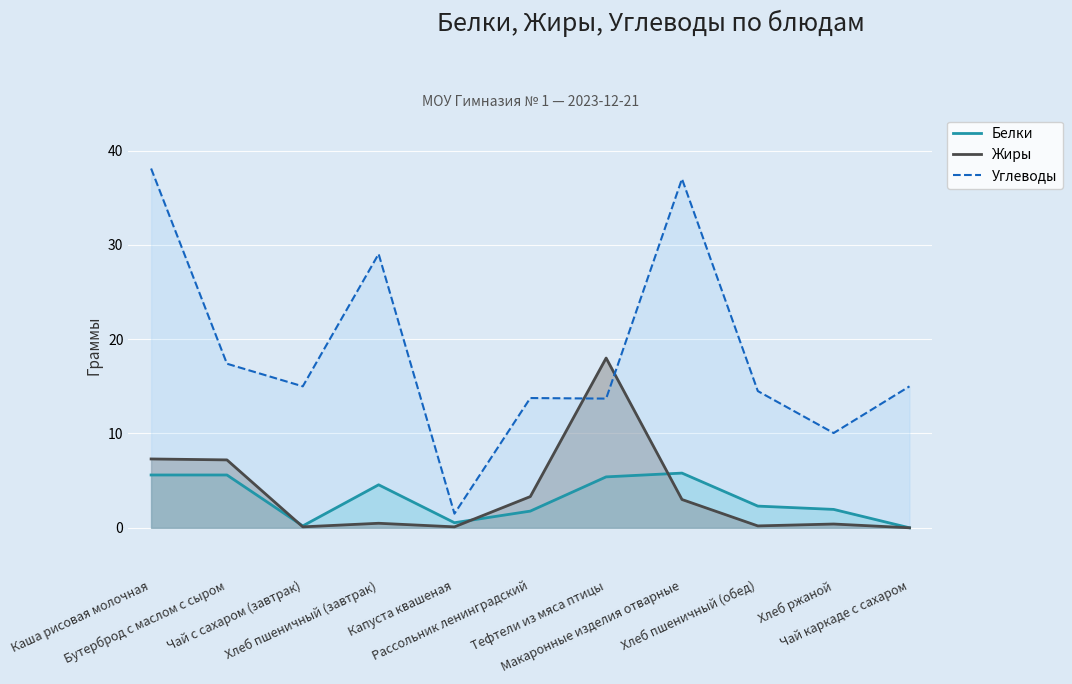

What is the spread (max minus min) of values at Чай каркаде с сахаром?

15.0